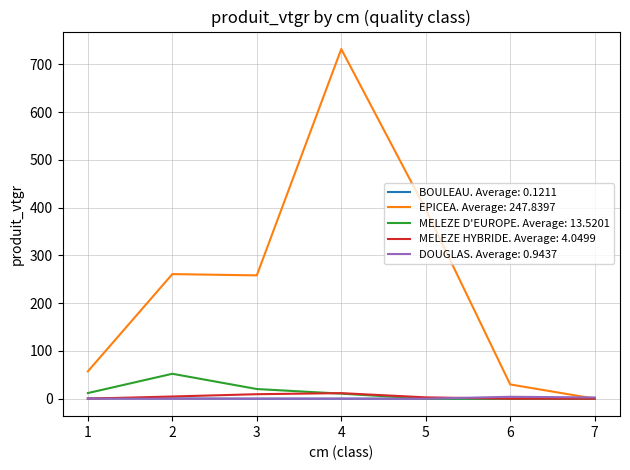

Which series has the widest spread of values?

EPICEA. Average: 247.8397